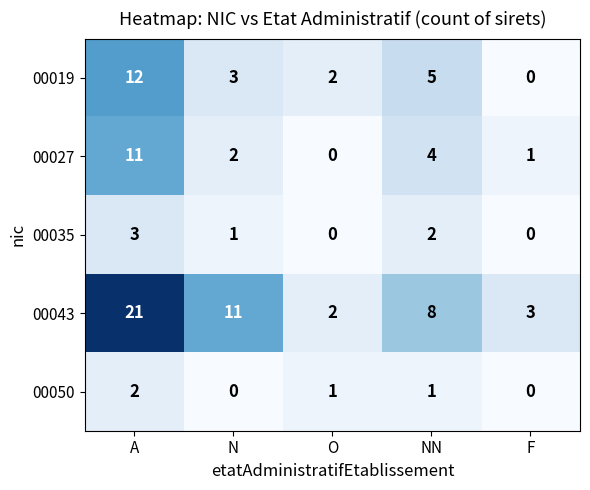

Rank the series by their maximum value, from highest to lowest.

00043, 00019, 00027, 00035, 00050